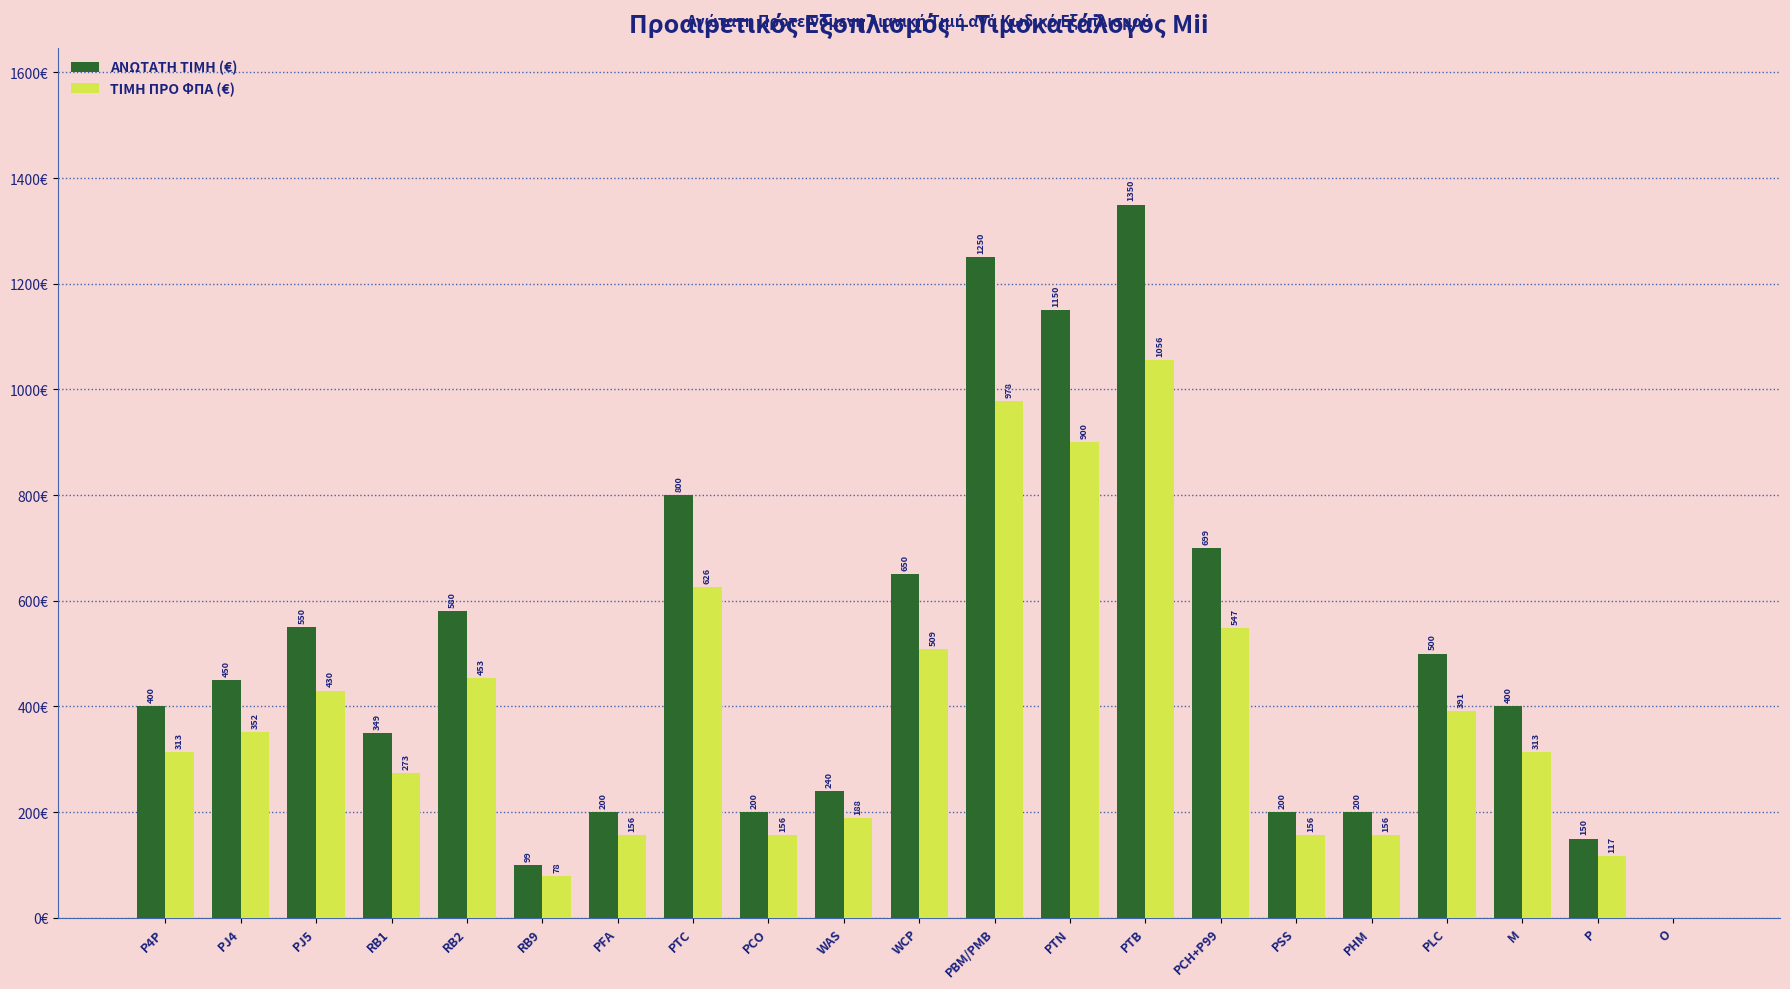

Does the chart contain stacked bars?

No